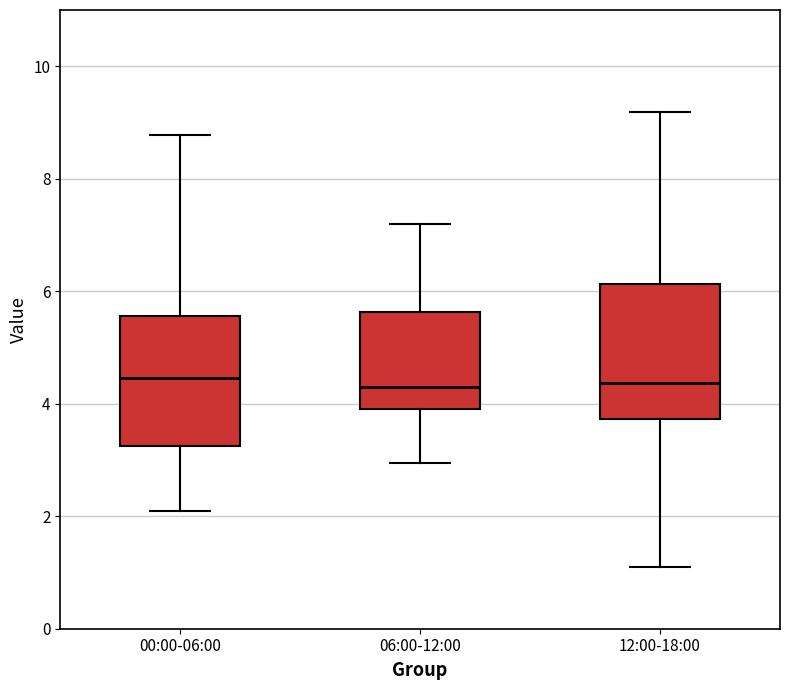

Reading left to right, read every box against the y-axis: the position of its median line, the range the box covers, and the ends of its whiskers. The values are not printed on the chart, so give them approximately, as read against the axis.

00:00-06:00: median 4.4, box 3.2 to 5.6, whiskers 2.2 to 8.8
06:00-12:00: median 4.4, box 4.0 to 5.6, whiskers 3.0 to 7.2
12:00-18:00: median 4.4, box 3.8 to 6.2, whiskers 1.2 to 9.2